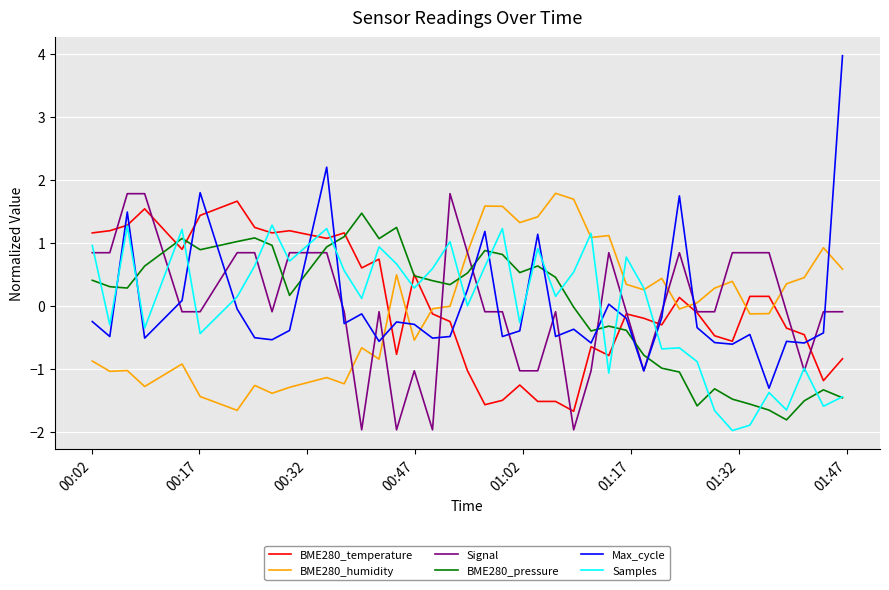

What is the greatest value displayed?

4.0